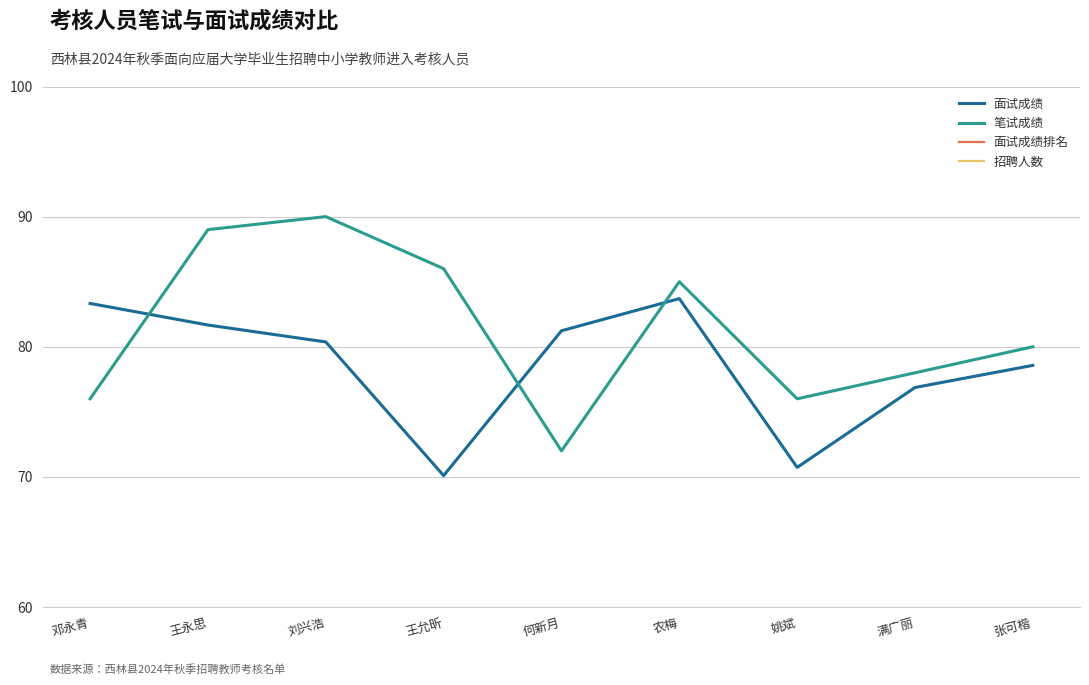

What are all the series names shown in the legend?

面试成绩, 笔试成绩, 面试成绩排名, 招聘人数